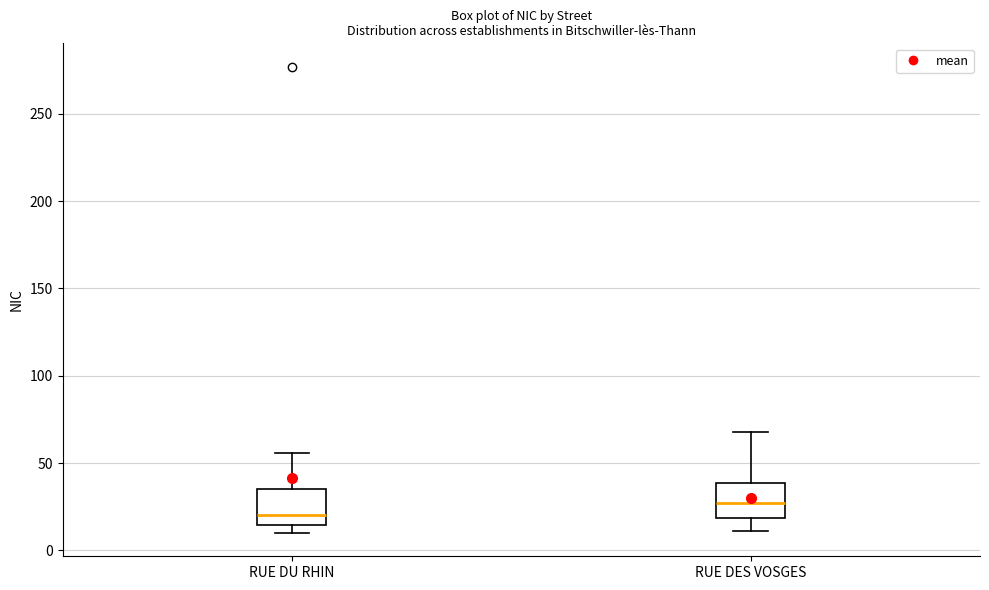

Where does the lower whisker of the box for RUE DES VOSGES end on the y-axis? The values are not printed on the chart, so give them approximately, as read against the axis.

10